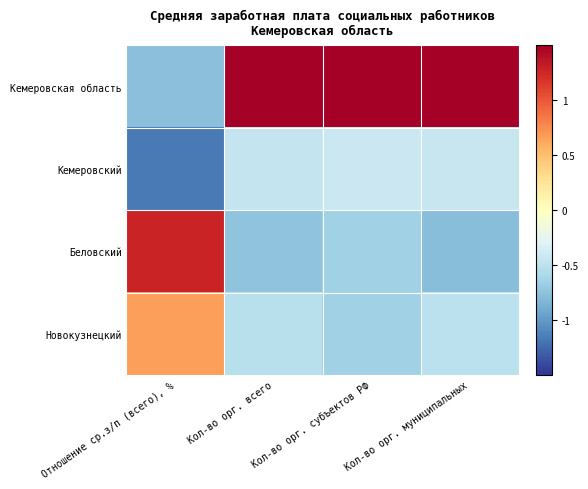

List the series in order of their peak value, highest first.

Кемеровская область, Беловский, Новокузнецкий, Кемеровский